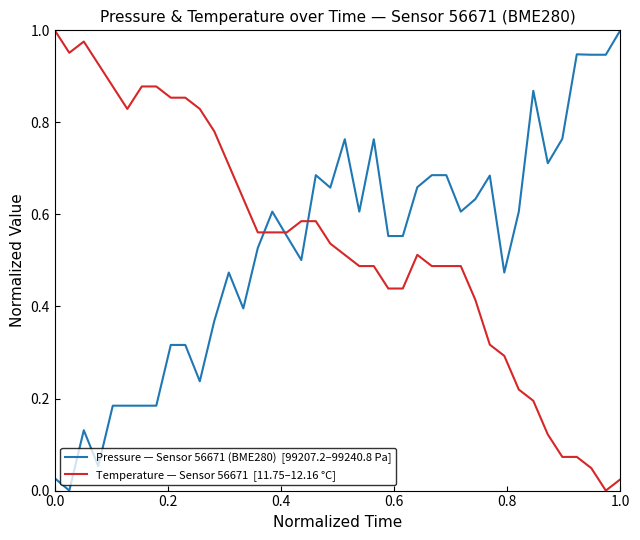

Does the chart have visible grid lines?

No